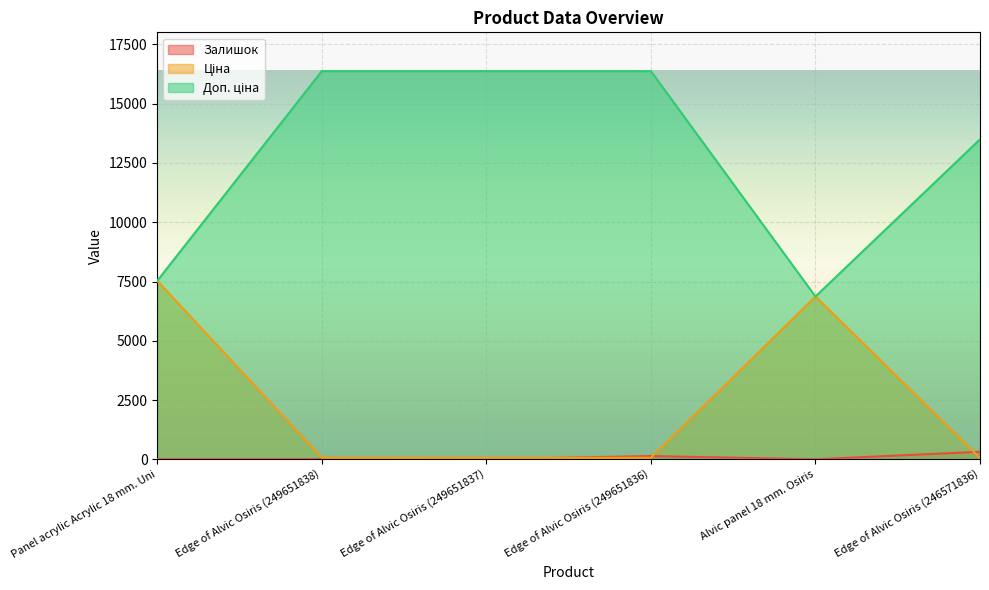

Where do Залишок and Ціна first cross each other?

Edge of Alvic Osiris (249651837) and Edge of Alvic Osiris (249651836)